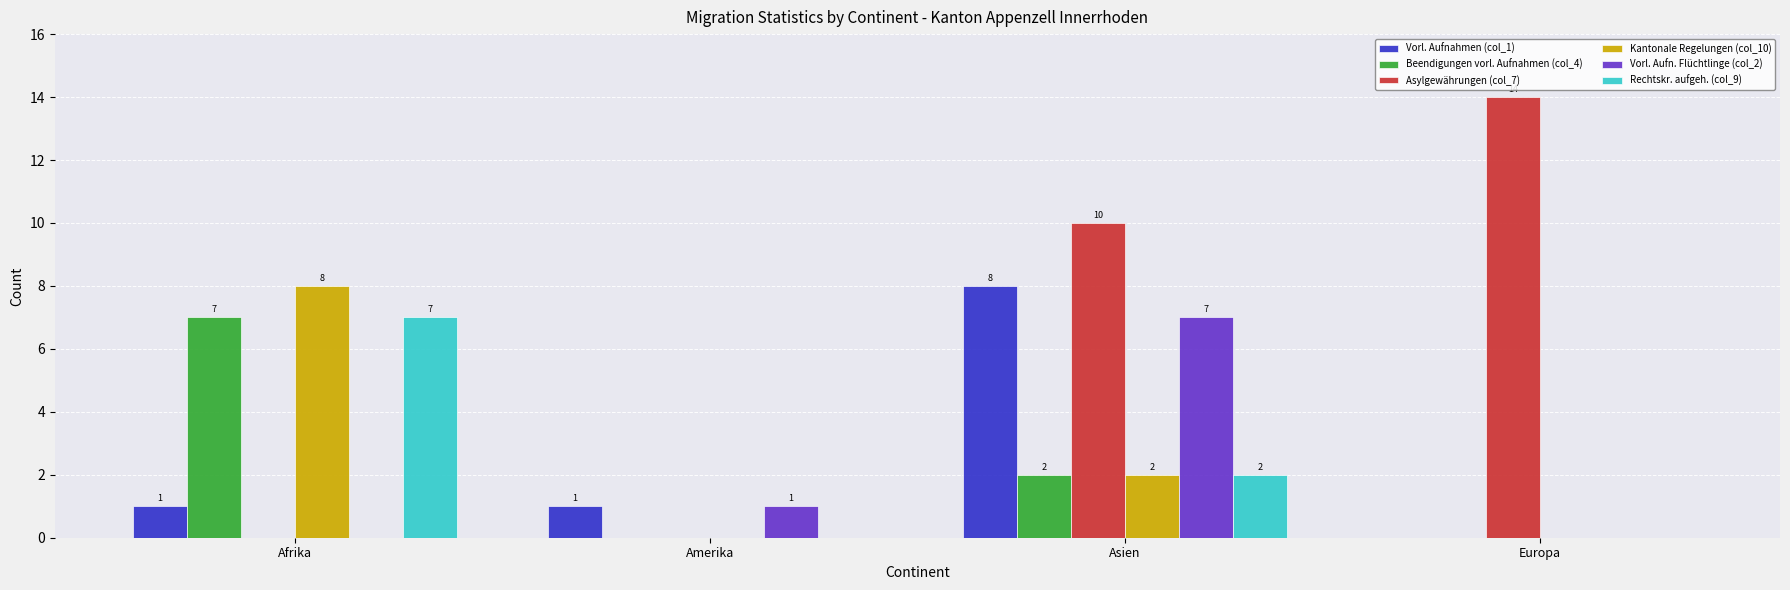

The value of Rechtskr. aufgeh. (col_9) at Asien is 2. True or false?

True